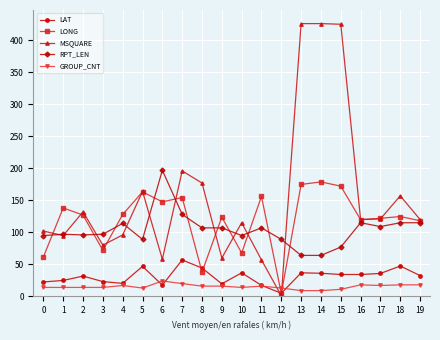

Is it true that LONG equals 123.8 at 9?

True